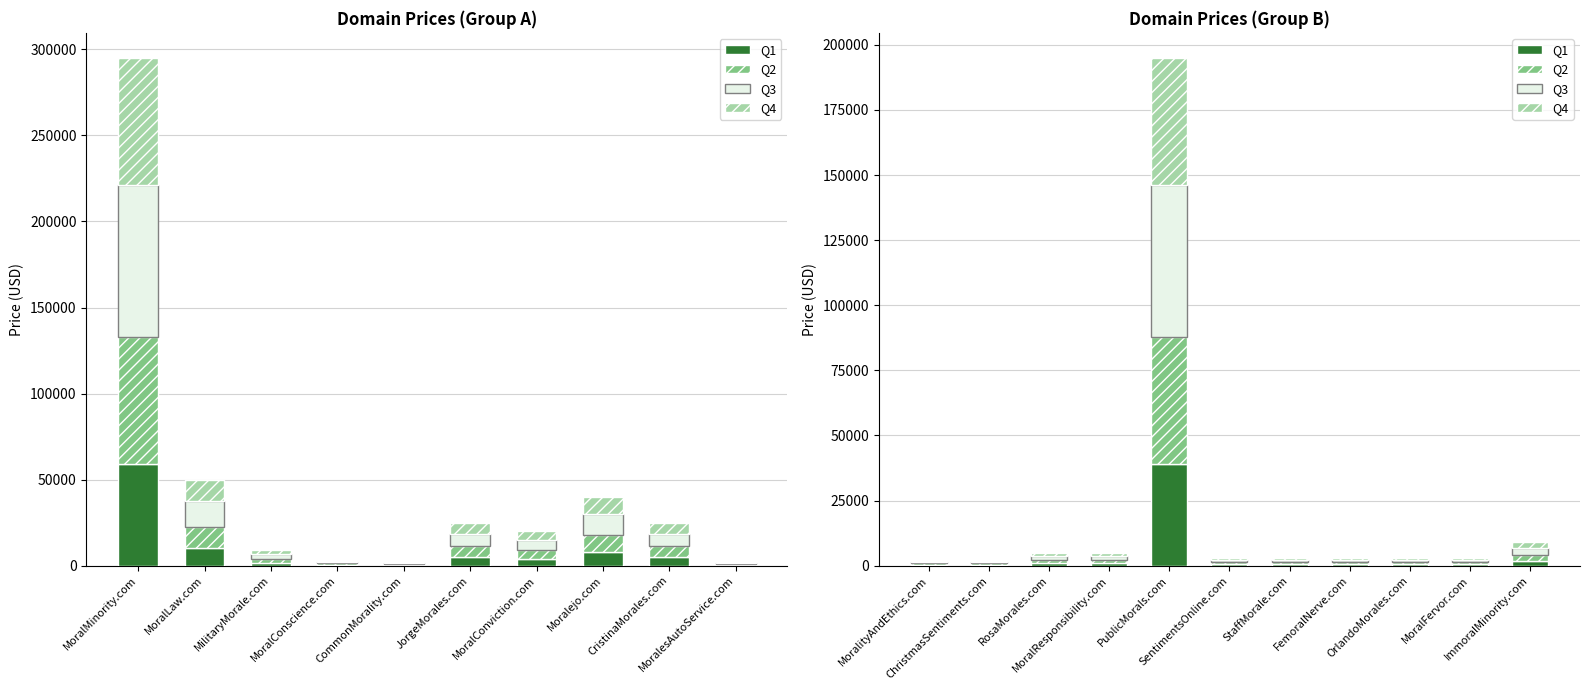

The Q2 series shows 585.4 at ImmoralMinority.com. True or false?

False